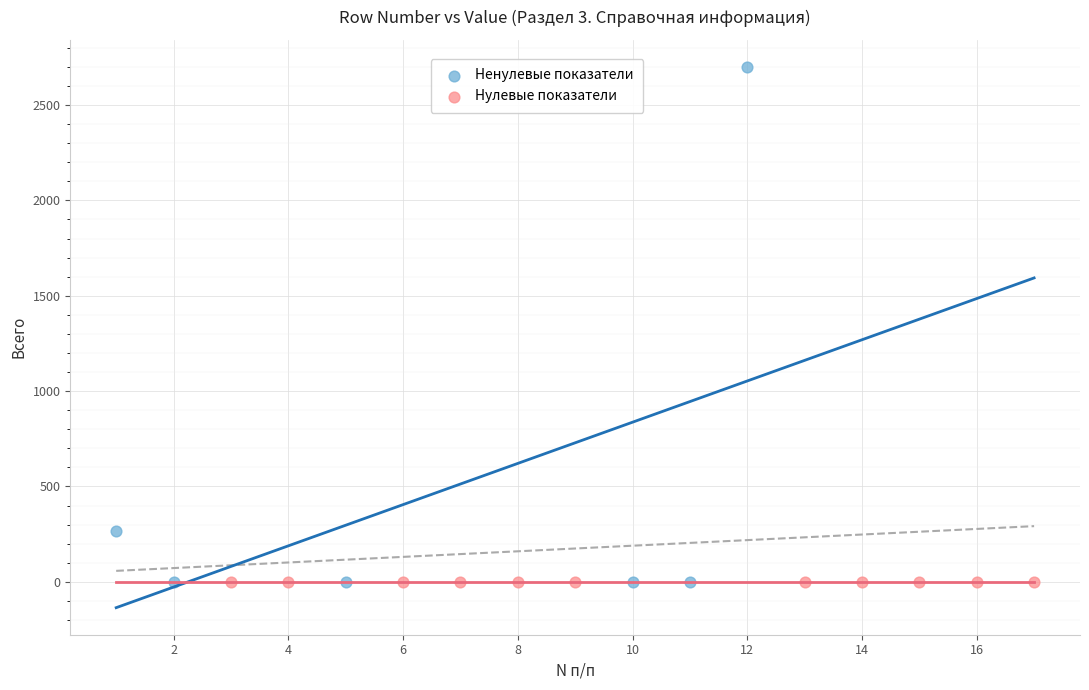

Which series reaches the maximum Y coordinate?

Ненулевые показатели